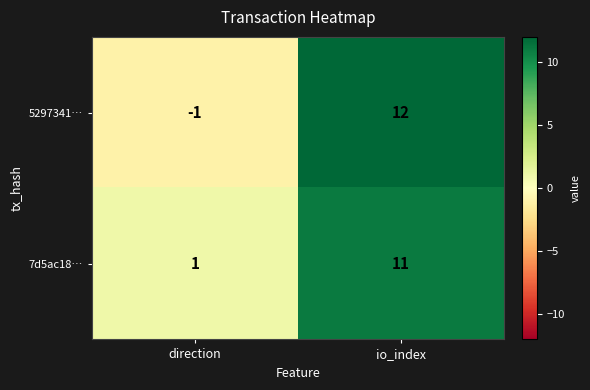

What is the sum of all 7d5ac18… values?

12